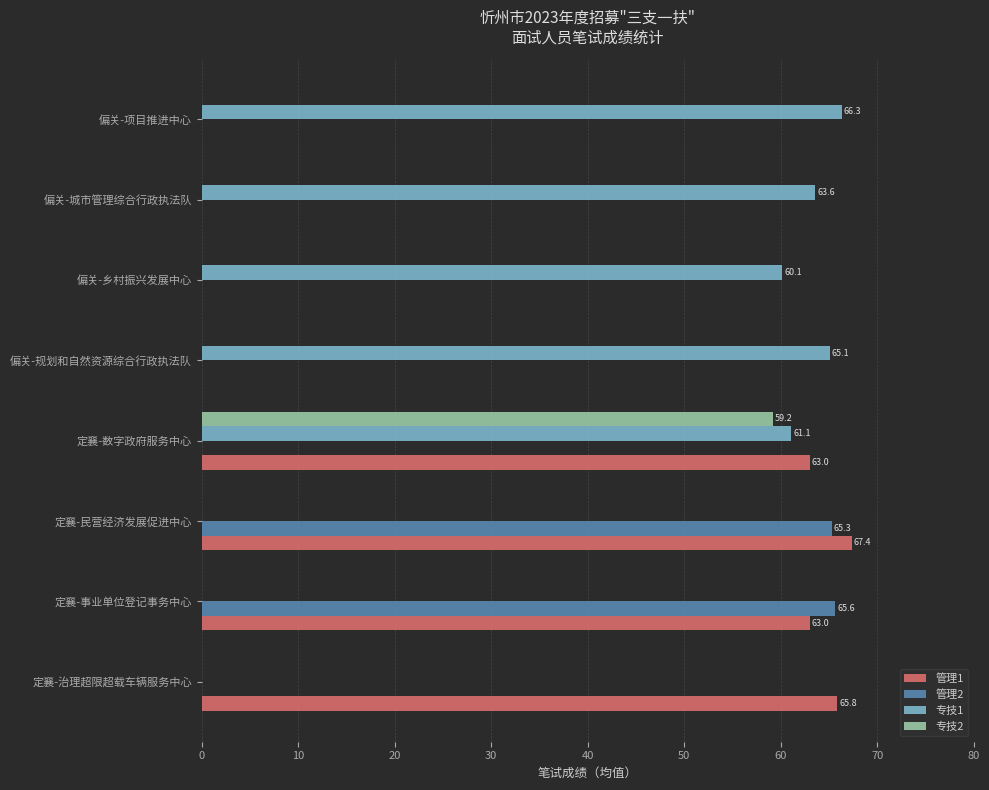

What is the greatest value displayed?

67.4